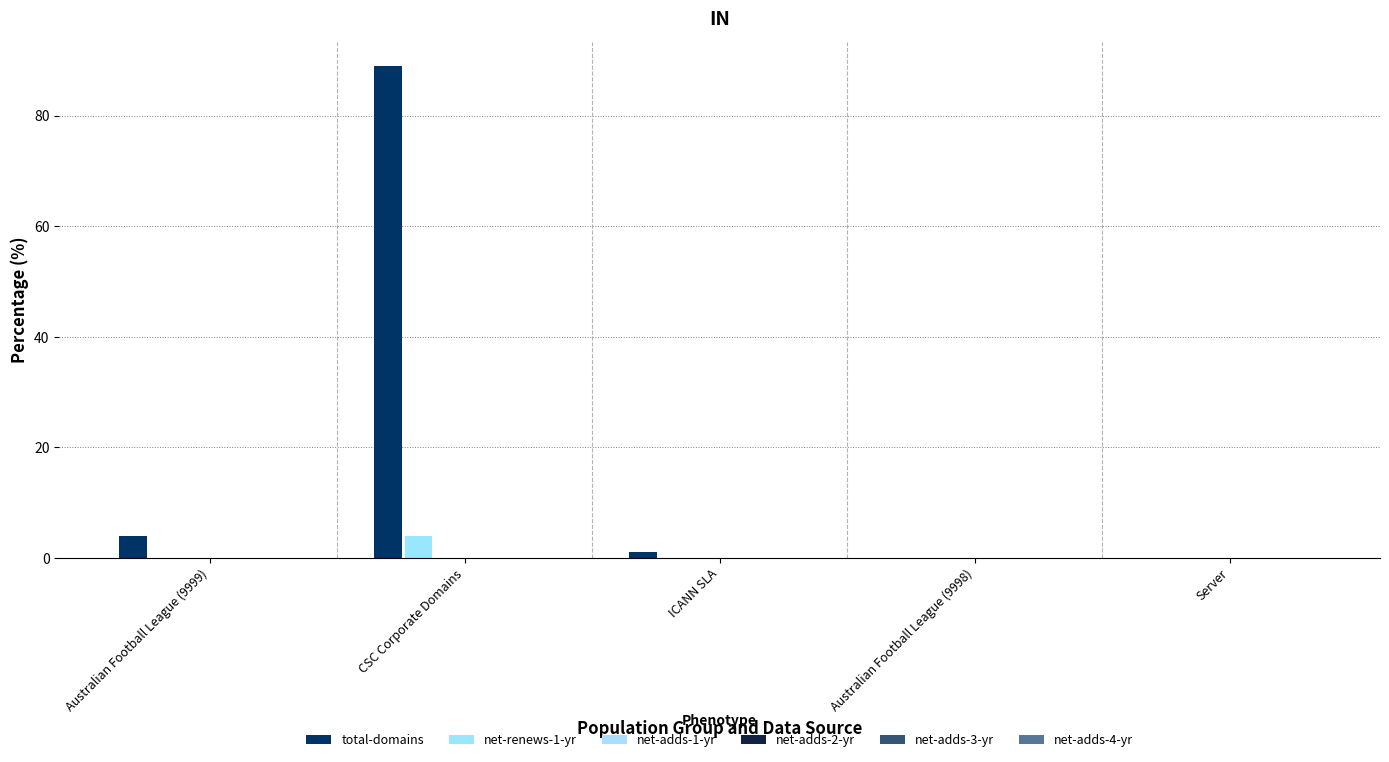

Are the bars horizontal?

No